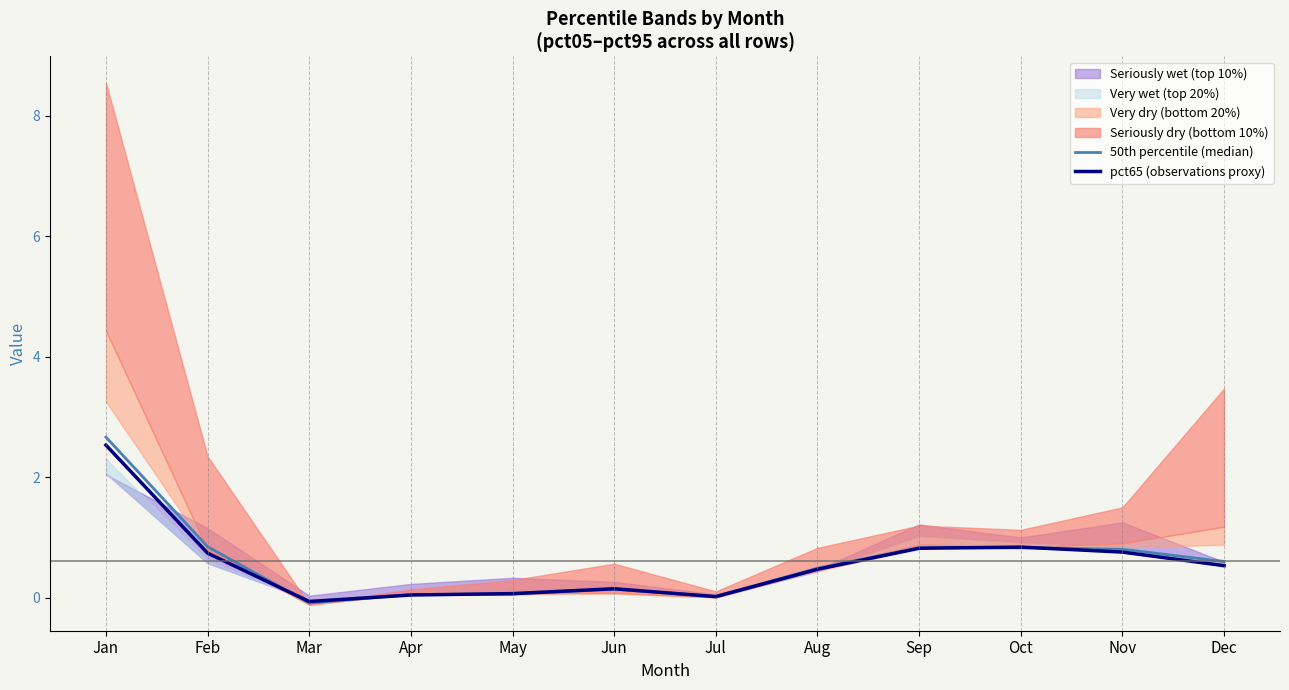

In pct65 (observations proxy), how many points are higher than both neighbors (excluding endpoints)?

2